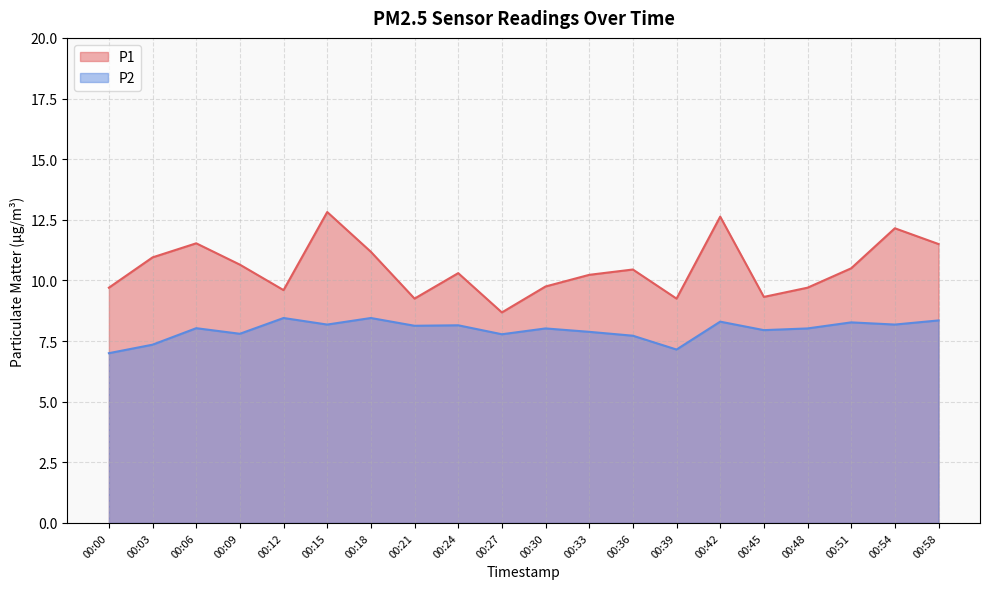

Reading left to right, list all the values displayed in this chart.

P1: 9.7	10.9	11.5	10.7	9.6	12.8	11.2	9.2	10.3	8.7	9.8	10.2	10.4	9.2	12.6	9.3	9.7	10.5	12.2	11.5
P2: 7.0	7.3	8.0	7.8	8.4	8.2	8.4	8.1	8.2	7.8	8.0	7.9	7.7	7.2	8.3	8.0	8.0	8.3	8.2	8.3